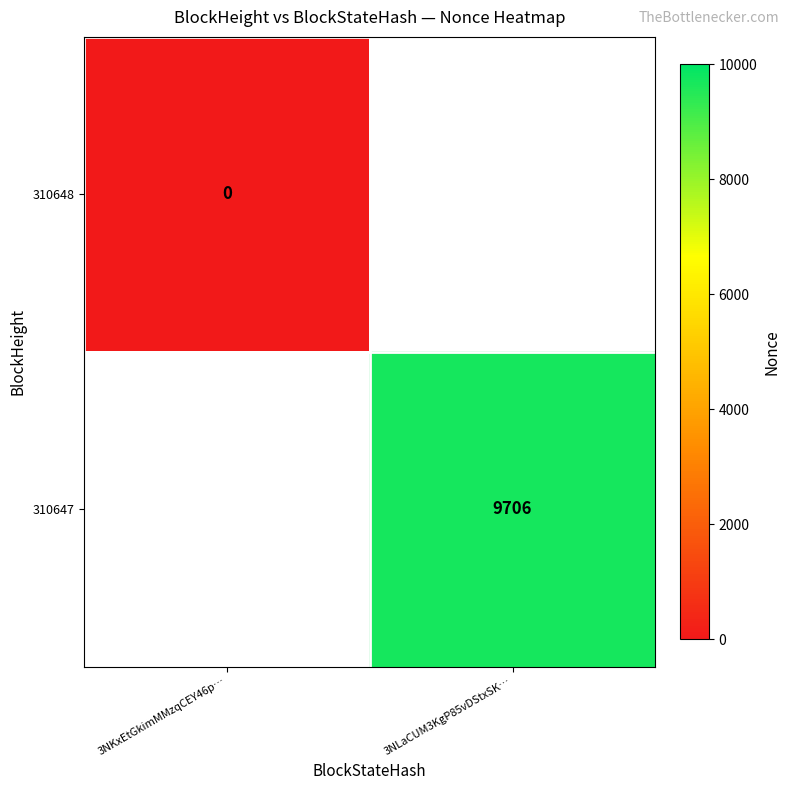

The 310647 series shows 5015 at 3NLaCUM3KgP85vDStxSK…. True or false?

False